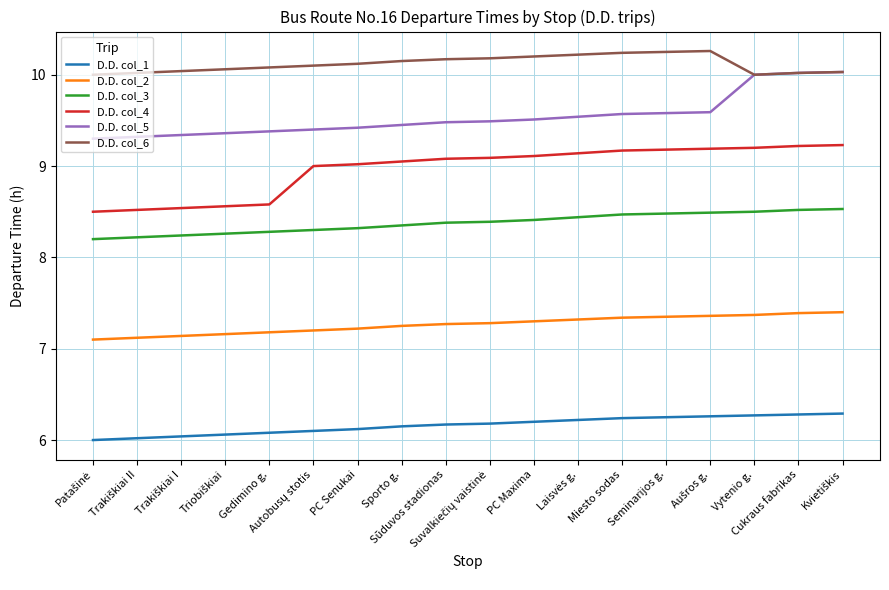

What is the highest value of the D.D. col_6 series?

10.3